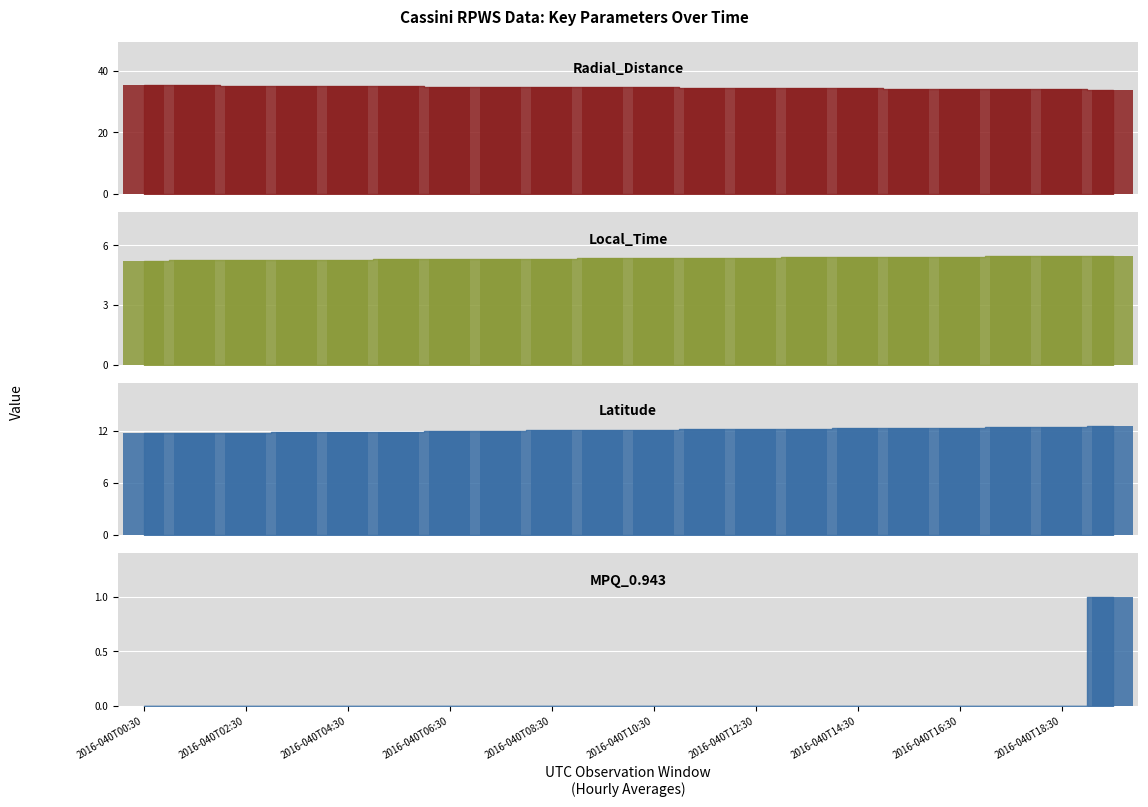

At how many categories does at least one series exceed 4?

20